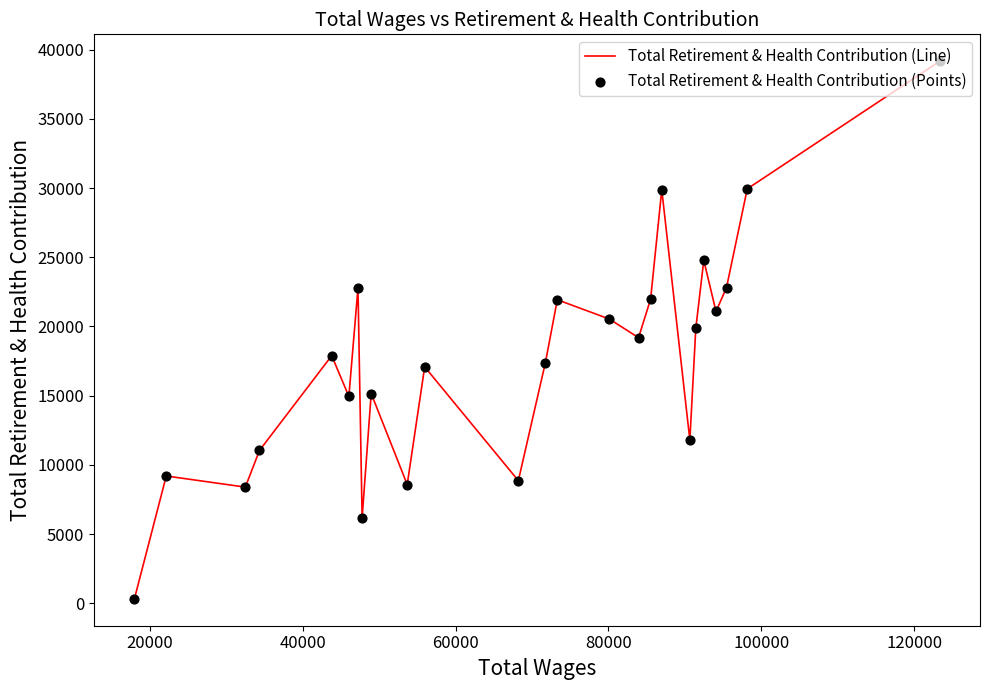

What is the difference between the maximum and minimum values?

38829